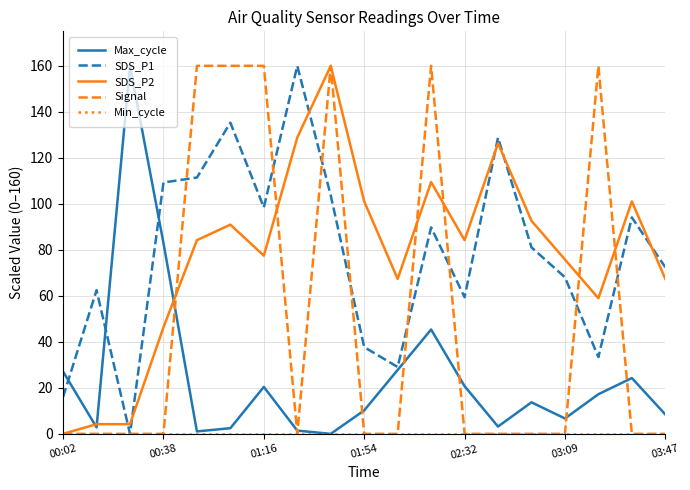

What is the greatest value displayed?

160.0